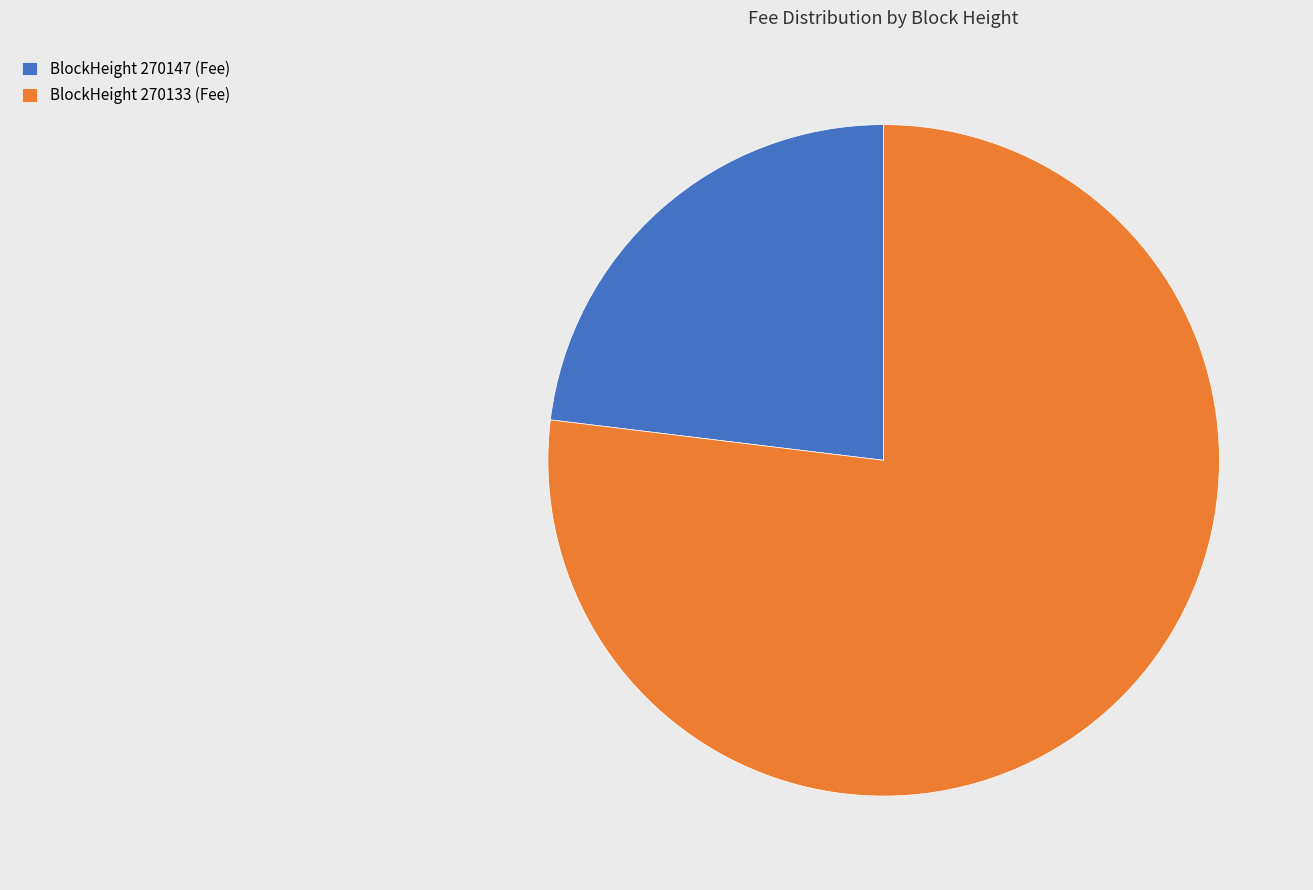

Count the number of slices in the pie.

2